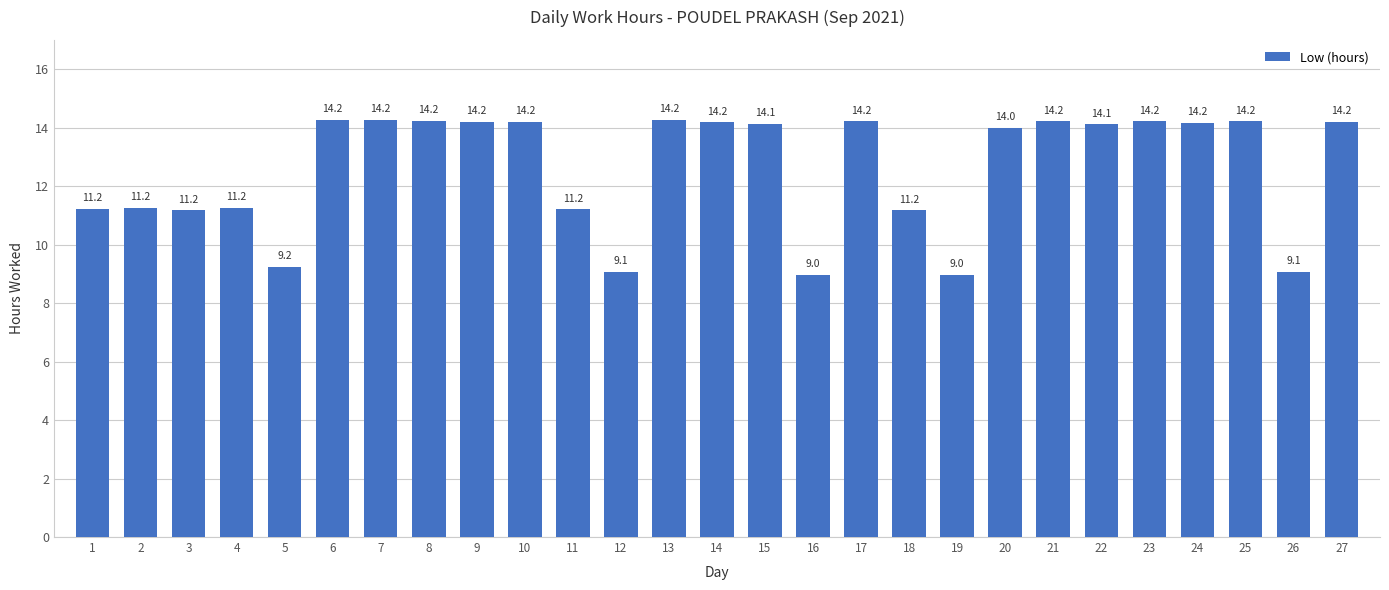

What is the minimum value shown in the chart?

9.0